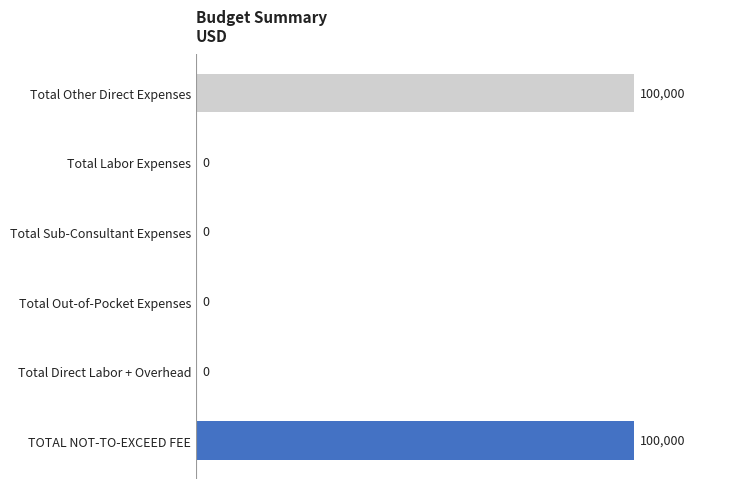

Are the bars horizontal?

Yes